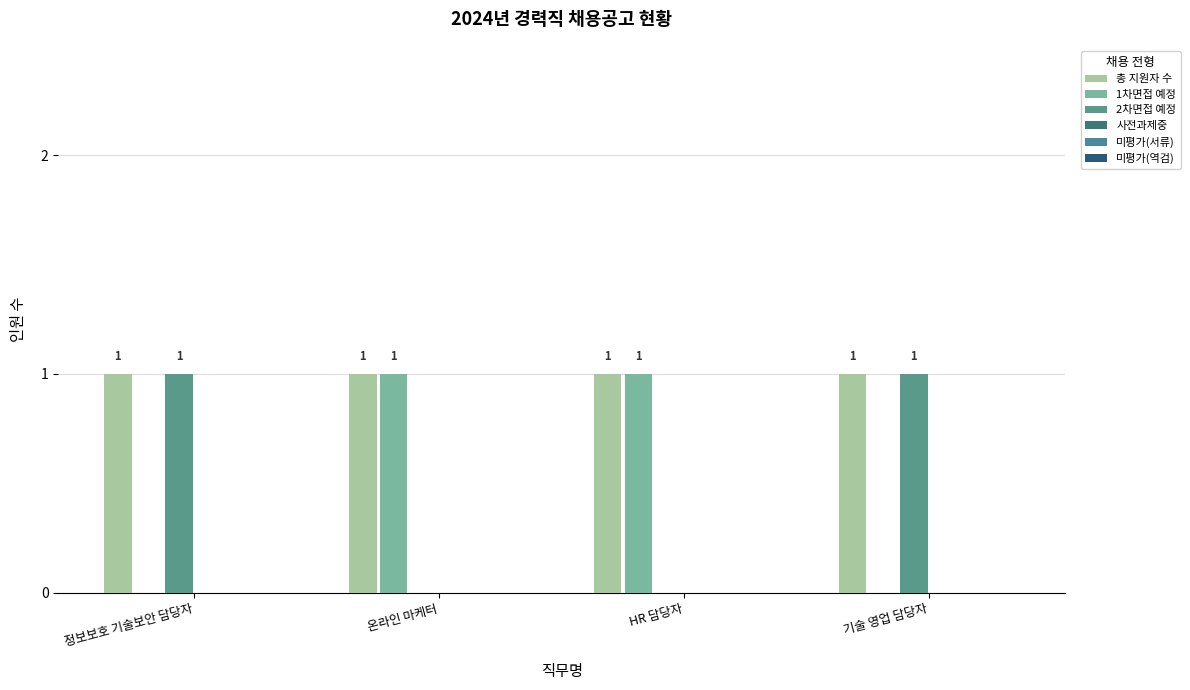

What is the spread (max minus min) of values at 정보보호 기술보안 담당자?

1